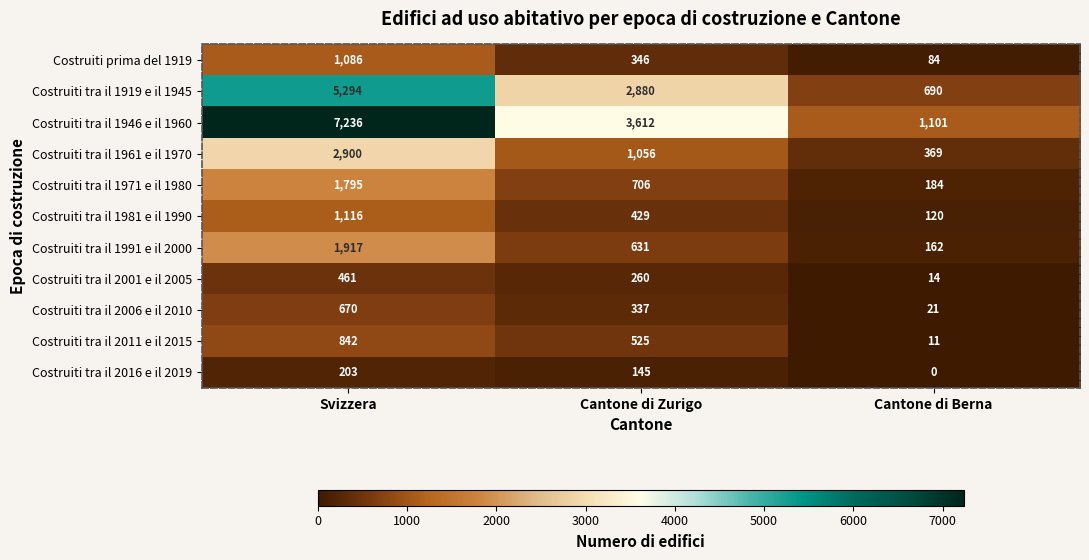

How many Costruiti tra il 1919 e il 1945 values are between 690 and 5294?

3